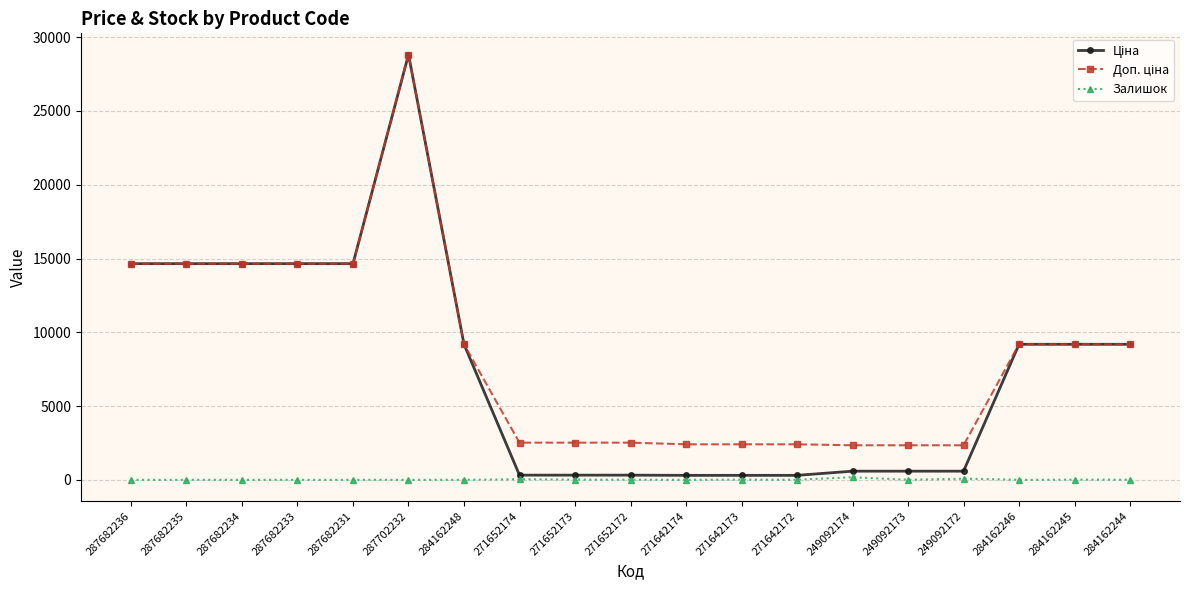

What is the difference between the highest and lowest values at 249092174?

2165.7